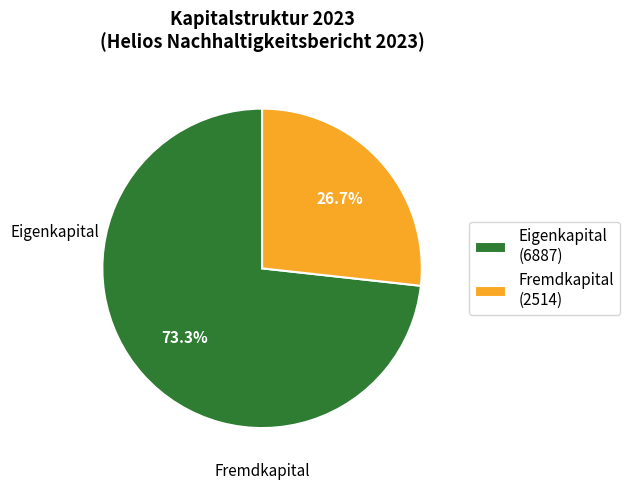

What is the ratio of the value at Eigenkapital (6887) to the value at Fremdkapital (2514)?

2.7